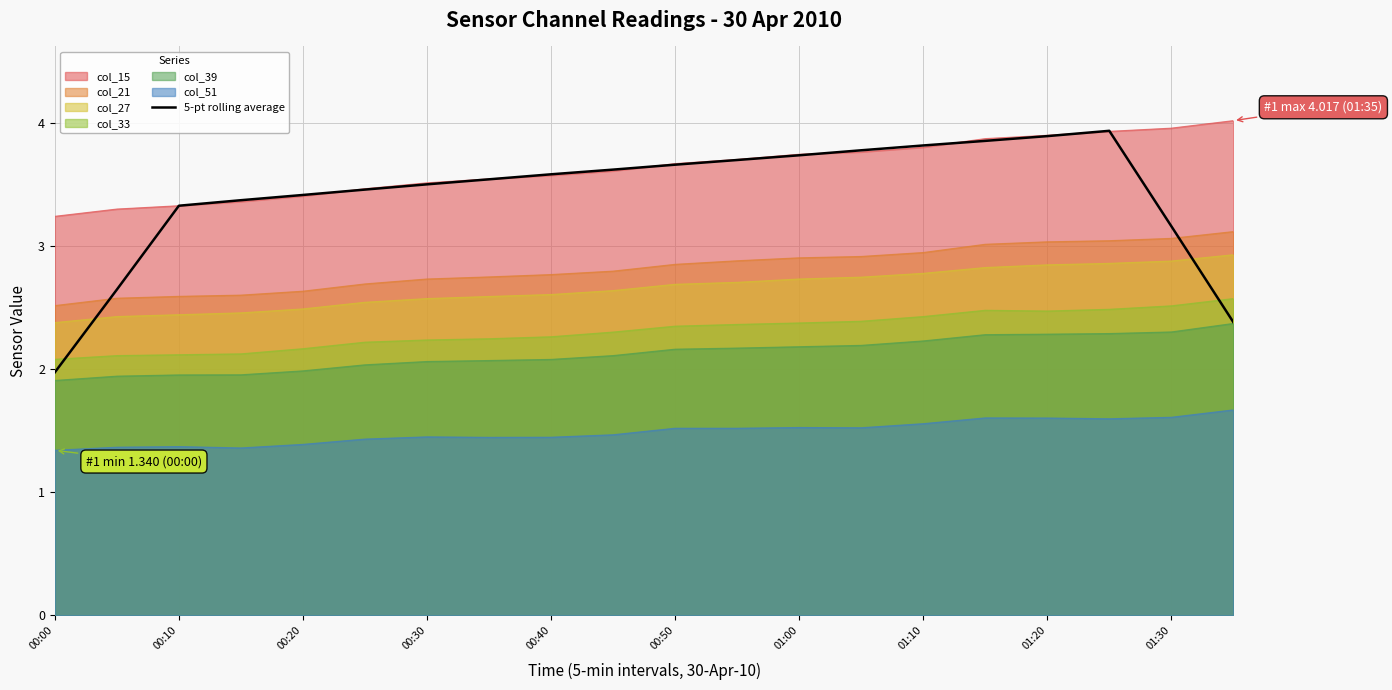

What is the difference between the highest and lowest values at 00:40?

2.1